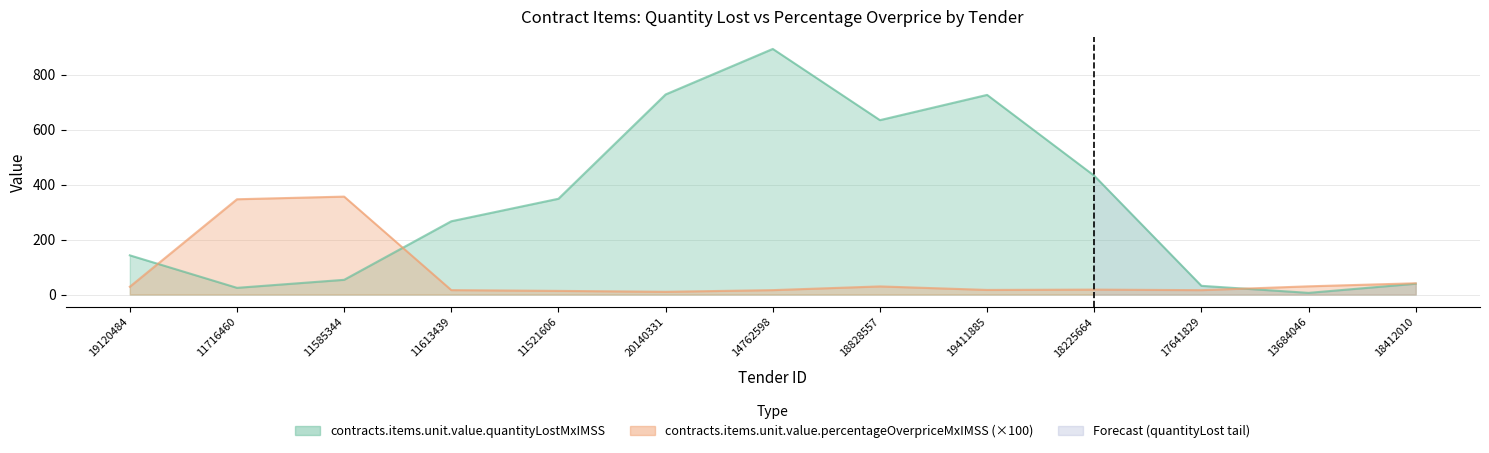

What is the difference between the contracts.items.unit.value.quantityLostMxIMSS values at 17641829 and 18412010?

7.6